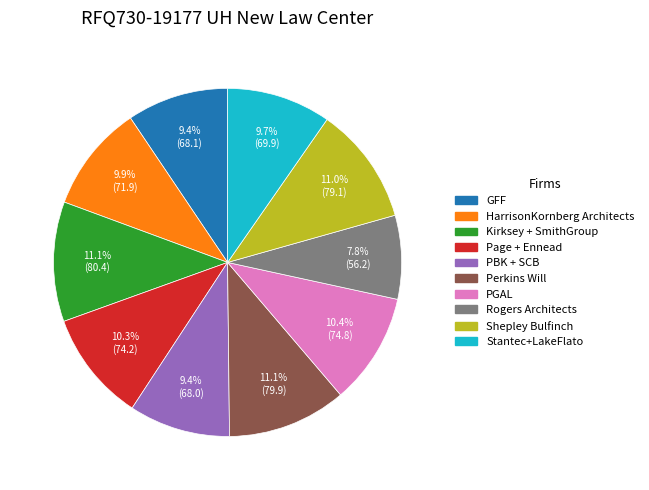

Count the number of slices in the pie.

10